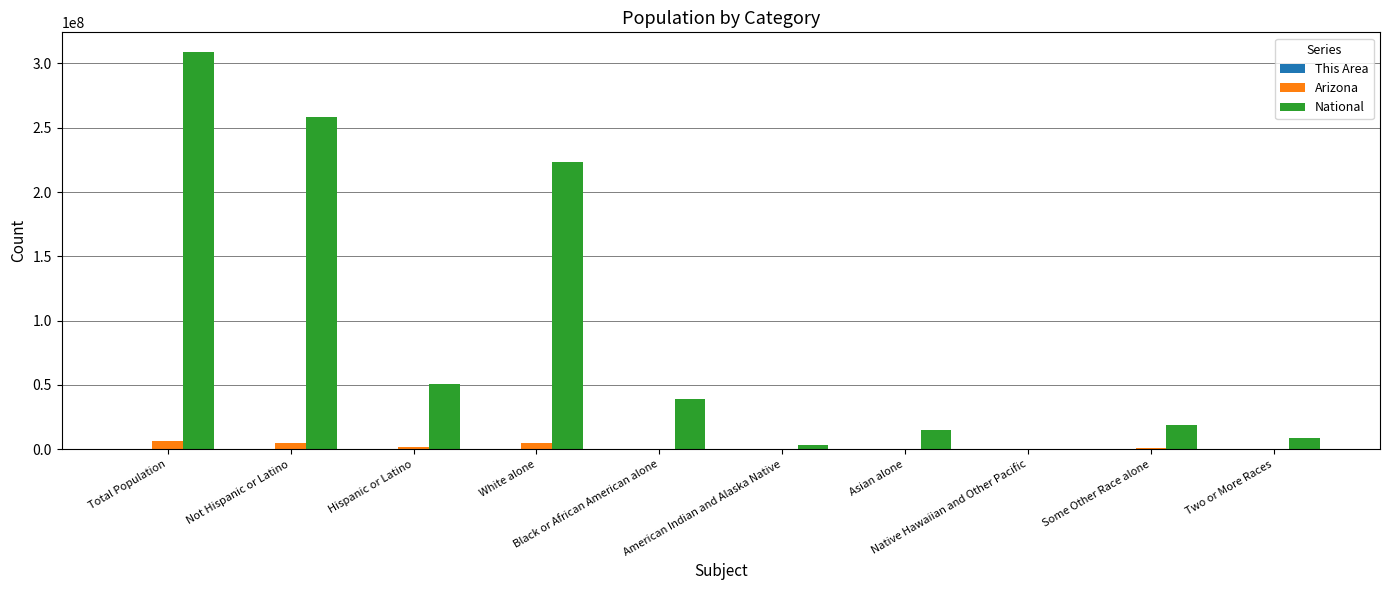

Which series has the largest total across all categories?

National